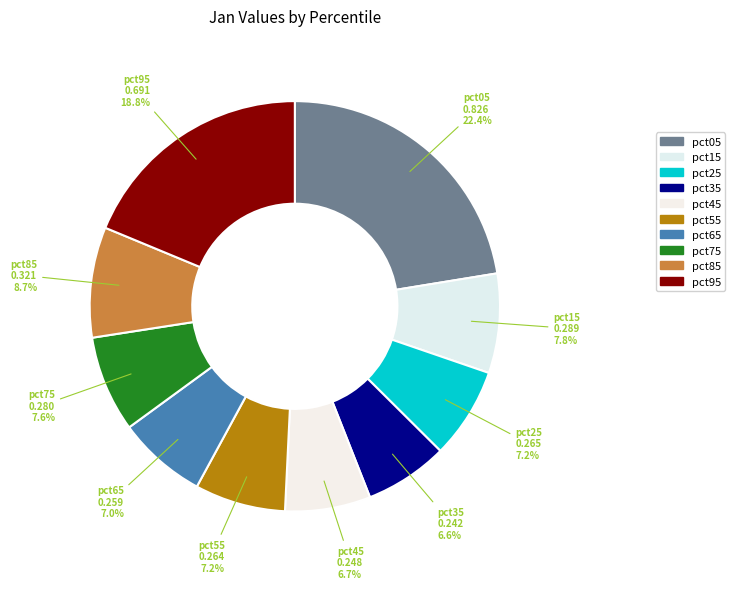

Combined, what portion of the pie is pct15 and pct25?

15.0%